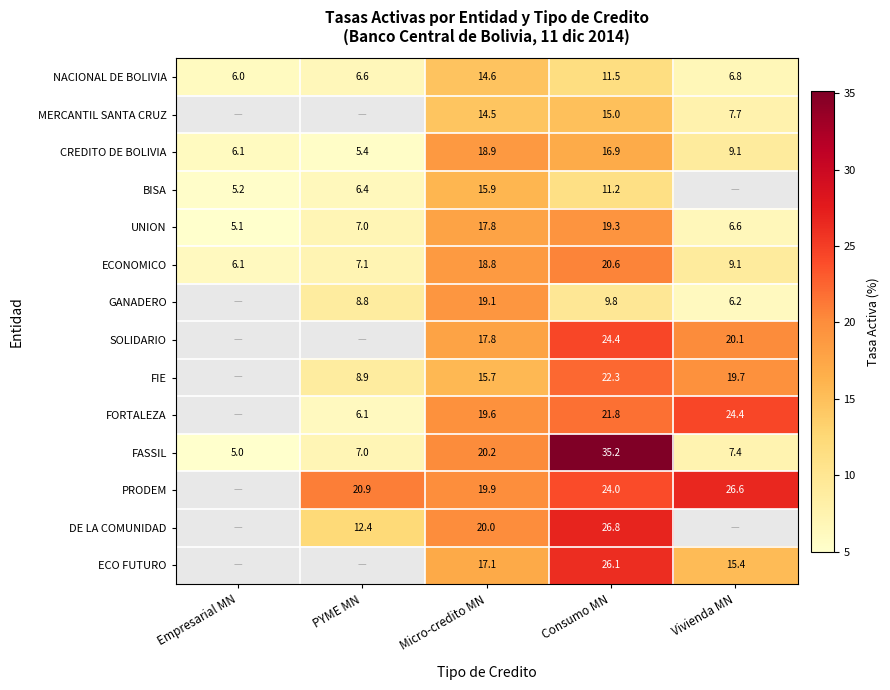

At Consumo MN, list the series in order from largest to smallest.

FASSIL, DE LA COMUNIDAD, ECO FUTURO, SOLIDARIO, PRODEM, FIE, FORTALEZA, ECONOMICO, UNION, CREDITO DE BOLIVIA, MERCANTIL SANTA CRUZ, NACIONAL DE BOLIVIA, BISA, GANADERO